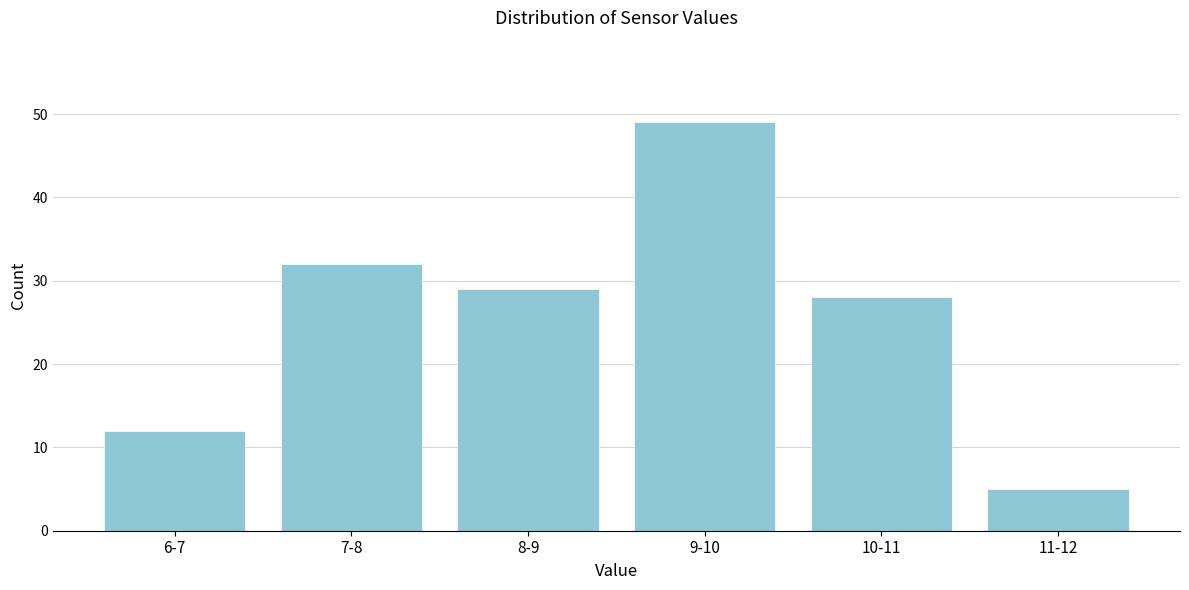

Reading left to right, transcribe all the data shown in this chart.

6-7=12	7-8=32	8-9=29	9-10=49	10-11=28	11-12=5